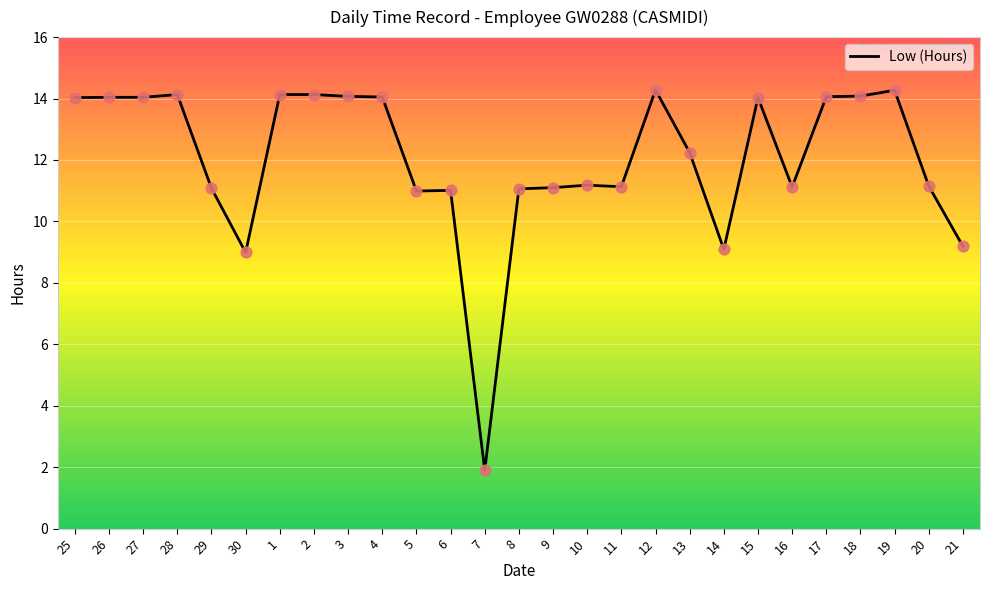

What is the change in value from 5 to 7?

-9.1